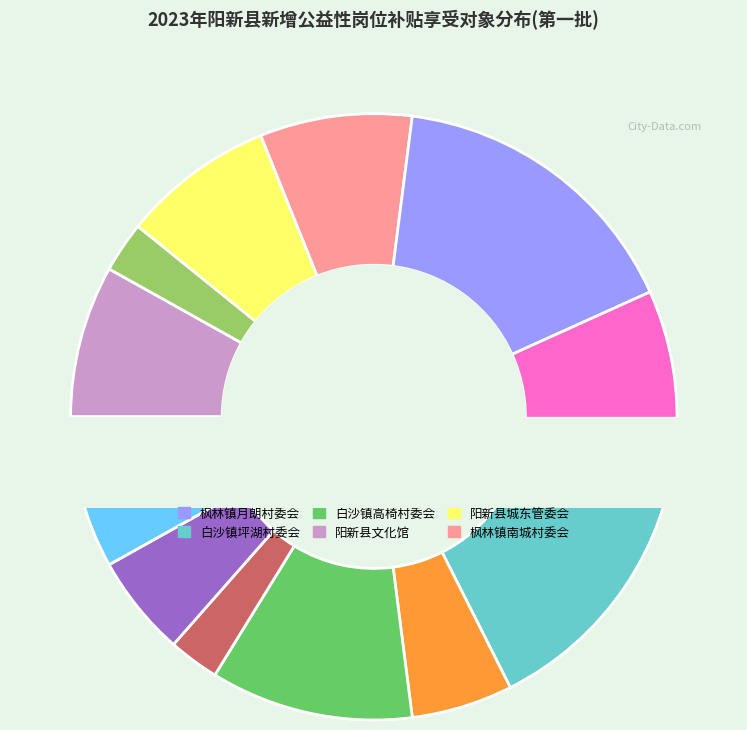

Does 白沙镇下畈村委会 account for over 50% of the chart?

No